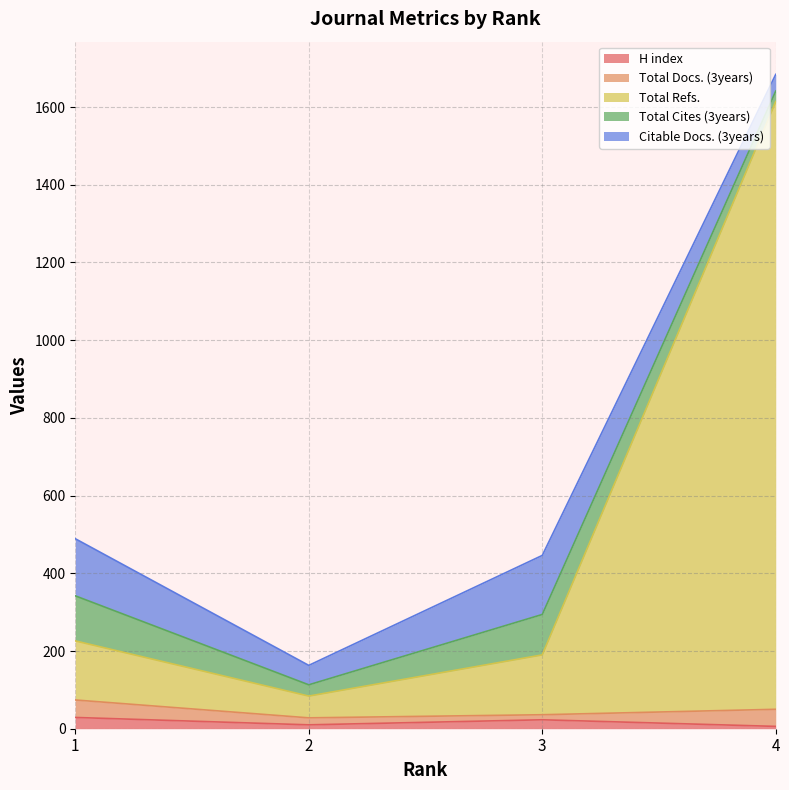

Is the value of Citable Docs. (3years) at 1 greater than the value of H index at 2?

Yes